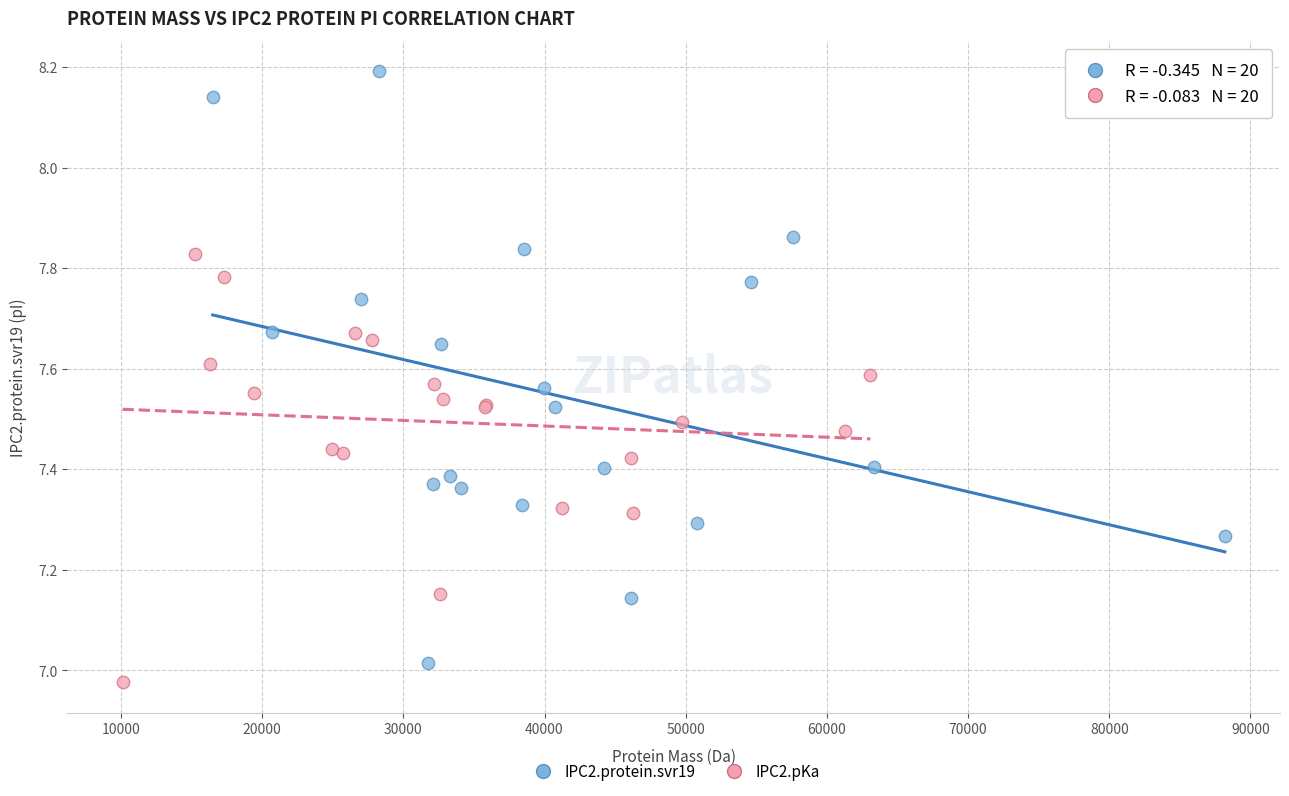

What are all the series names shown in the legend?

IPC2.protein.svr19, IPC2.pKa